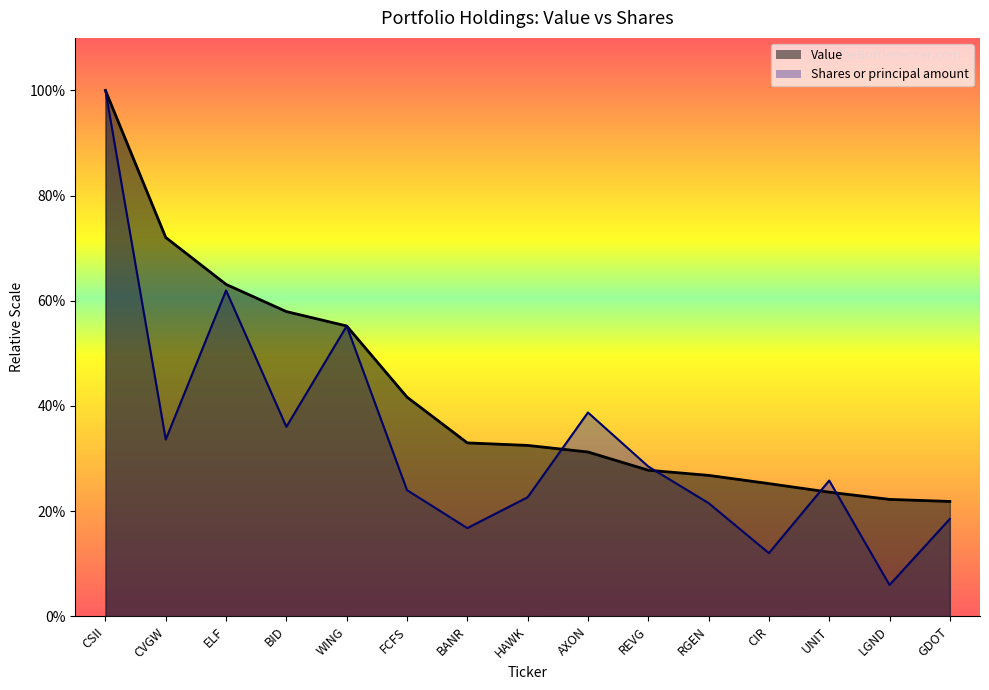

Is it true that Value equals 10137000.0 at FCFS?

True